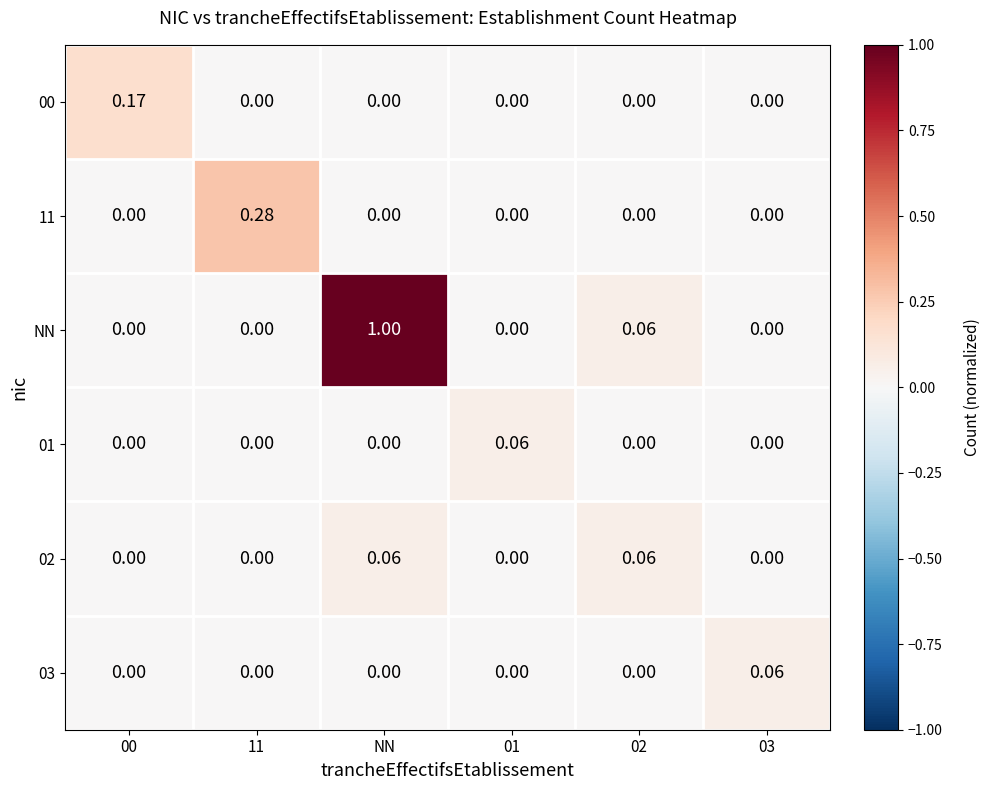

Which series has the widest spread of values?

NN